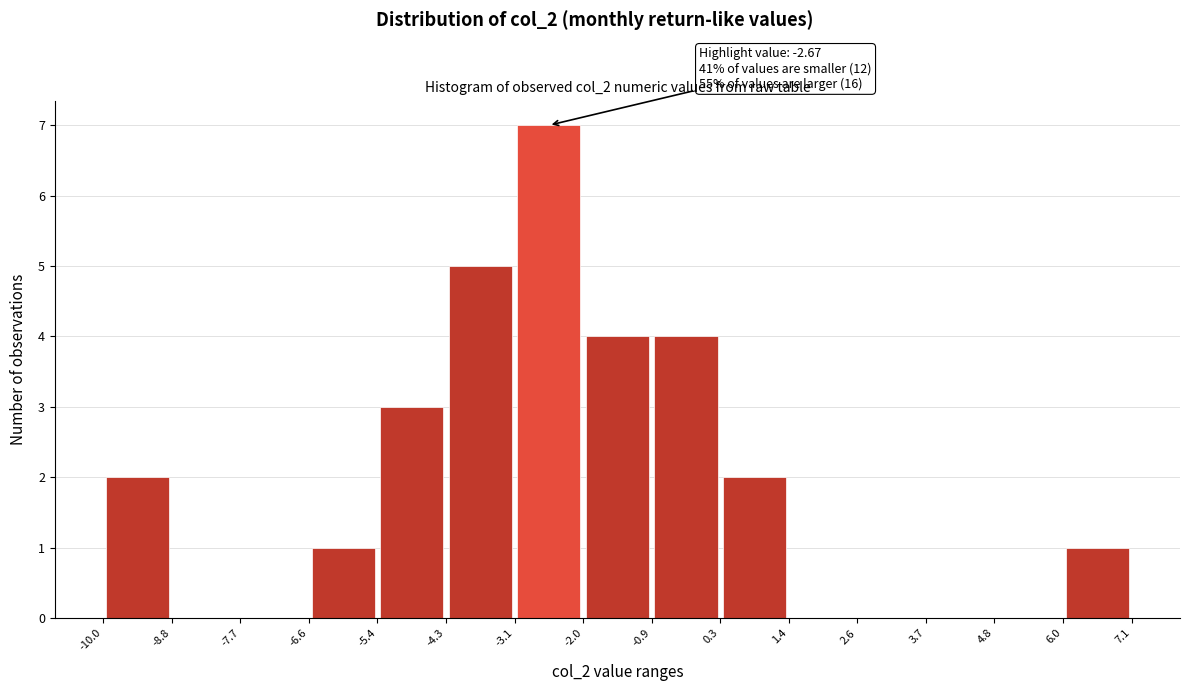

Which range on the x-axis has the tallest bar?

-3.1 to -2.0